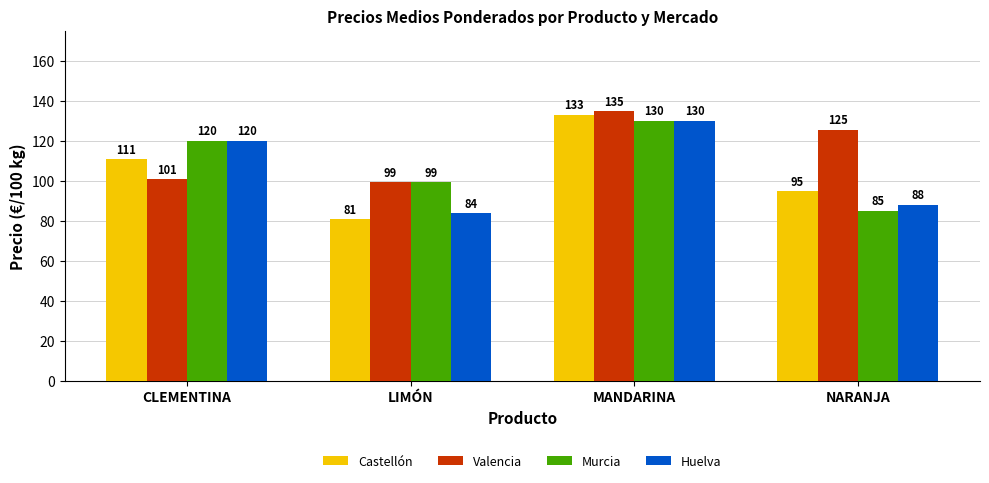

What is the spread (max minus min) of values at CLEMENTINA?

19.2